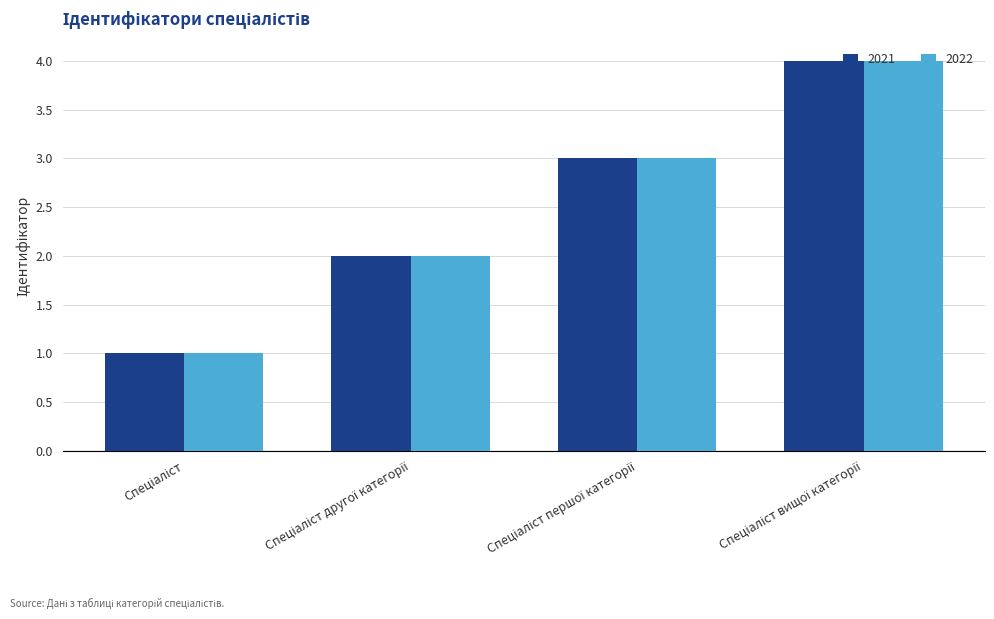

What is the greatest value displayed?

4